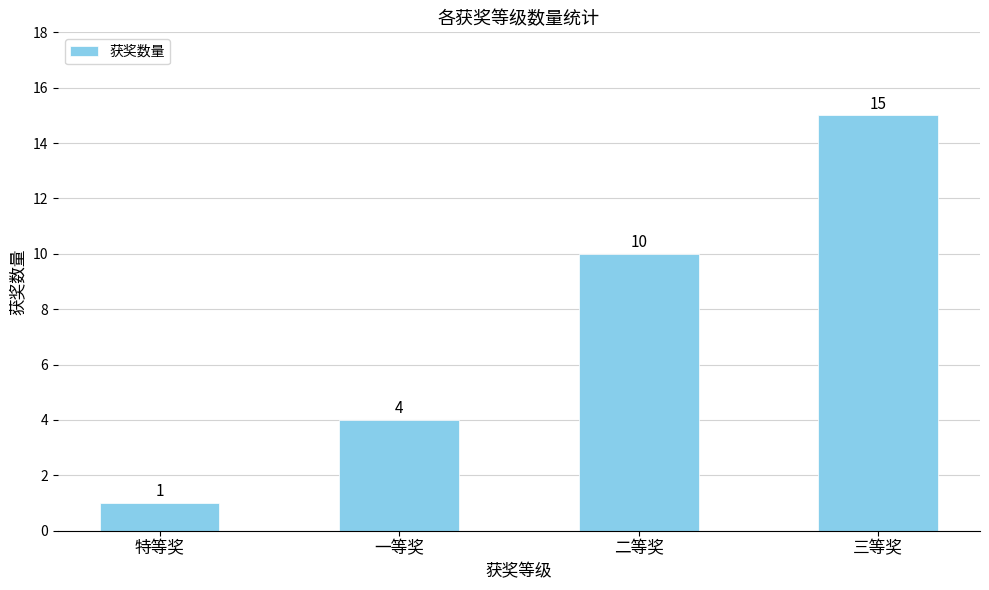

Rank the categories by value from highest to lowest.

三等奖, 二等奖, 一等奖, 特等奖